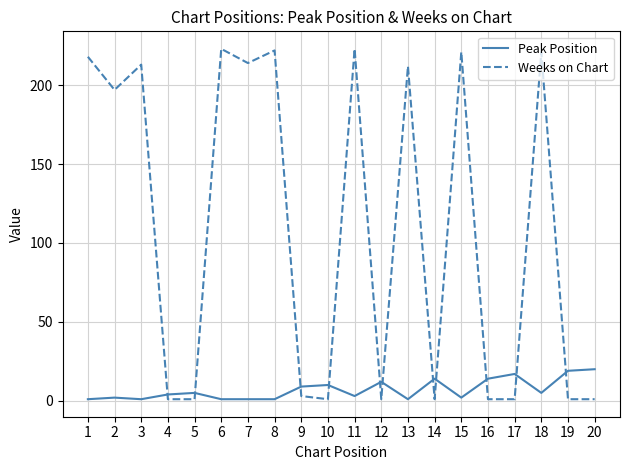

Rank the series at 14 from highest to lowest value.

Peak Position, Weeks on Chart